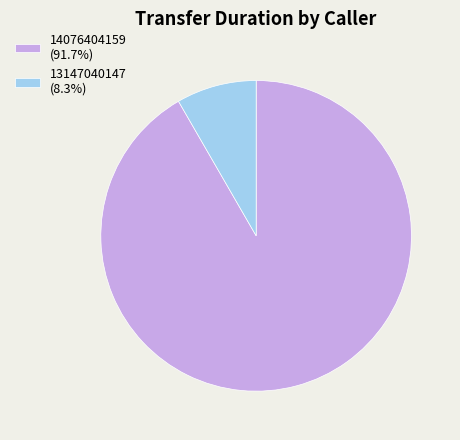

Which slice is the largest?

14076404159